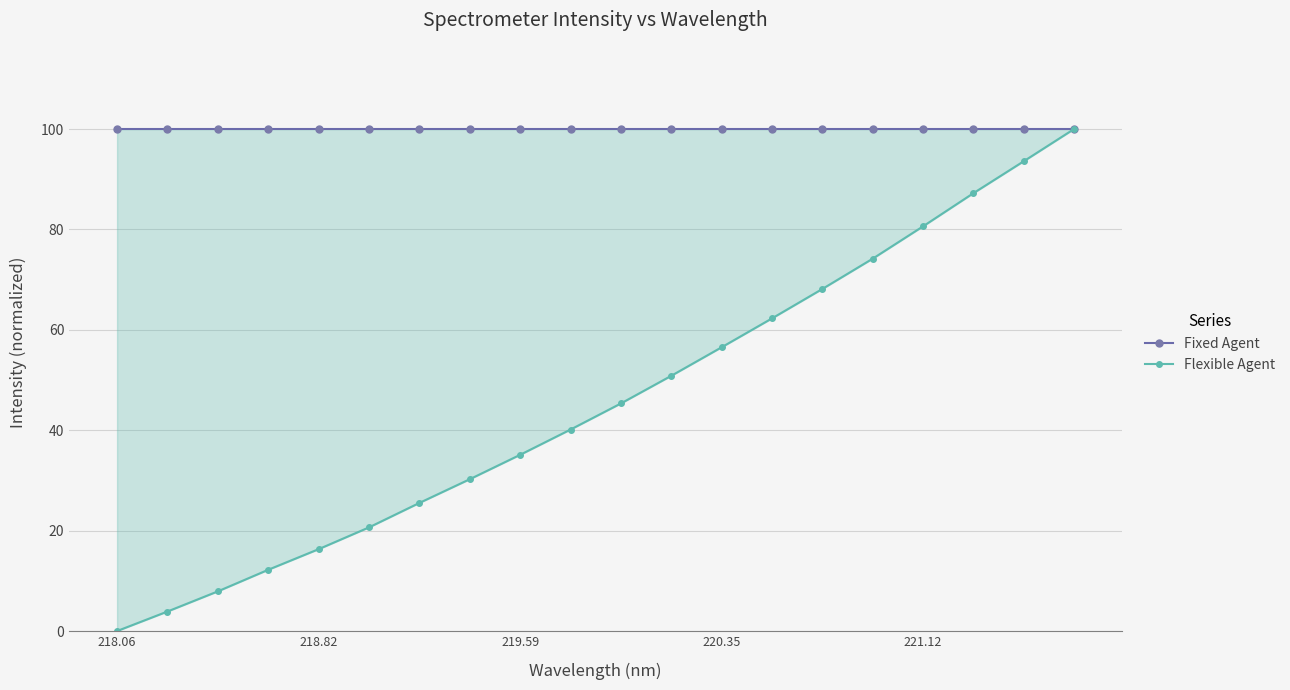

True or false: Flexible Agent has a value of 27.7 at 13.

False